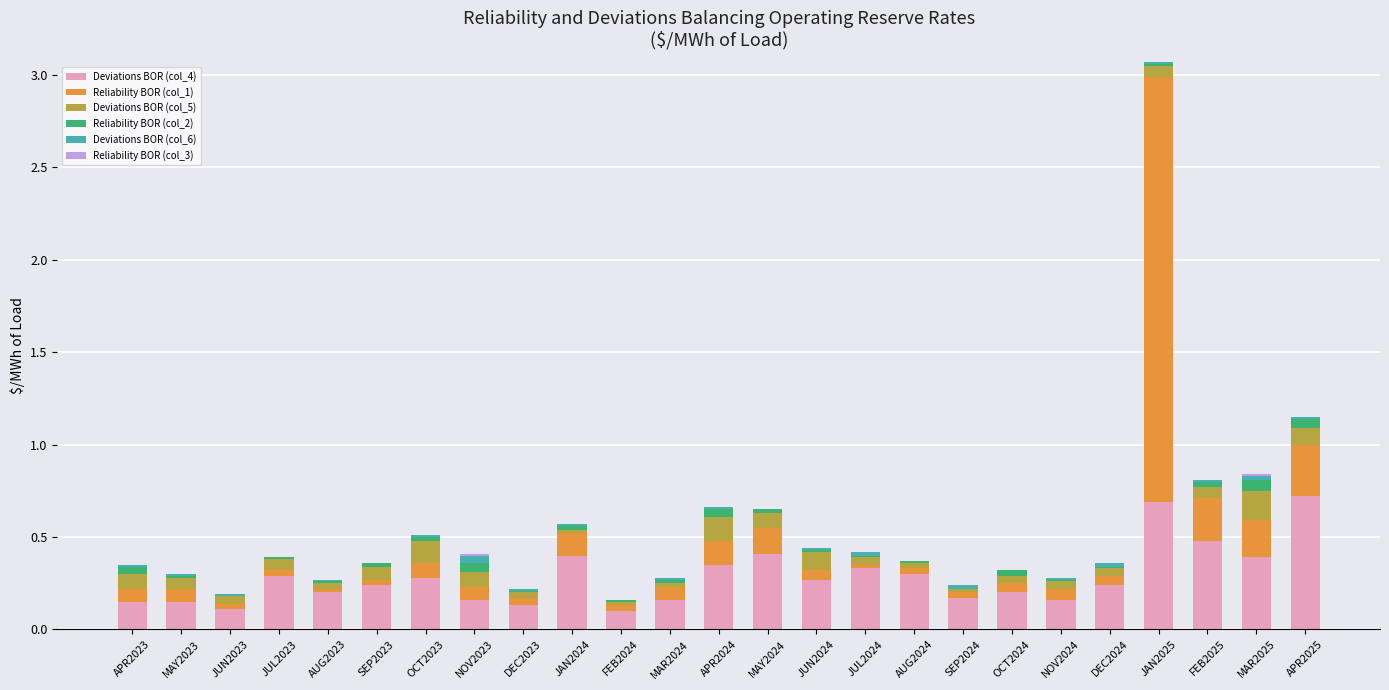

What is the maximum value for Deviations BOR (col_4)?

0.7